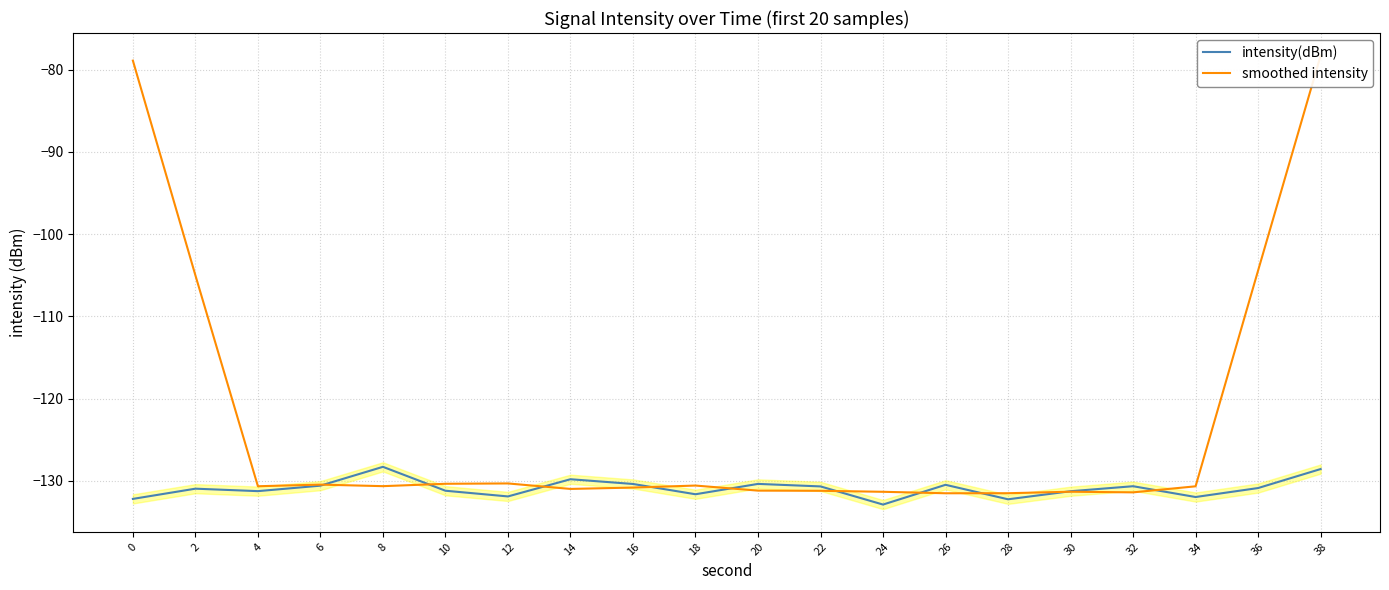

What is the maximum value shown in the chart?

-78.3